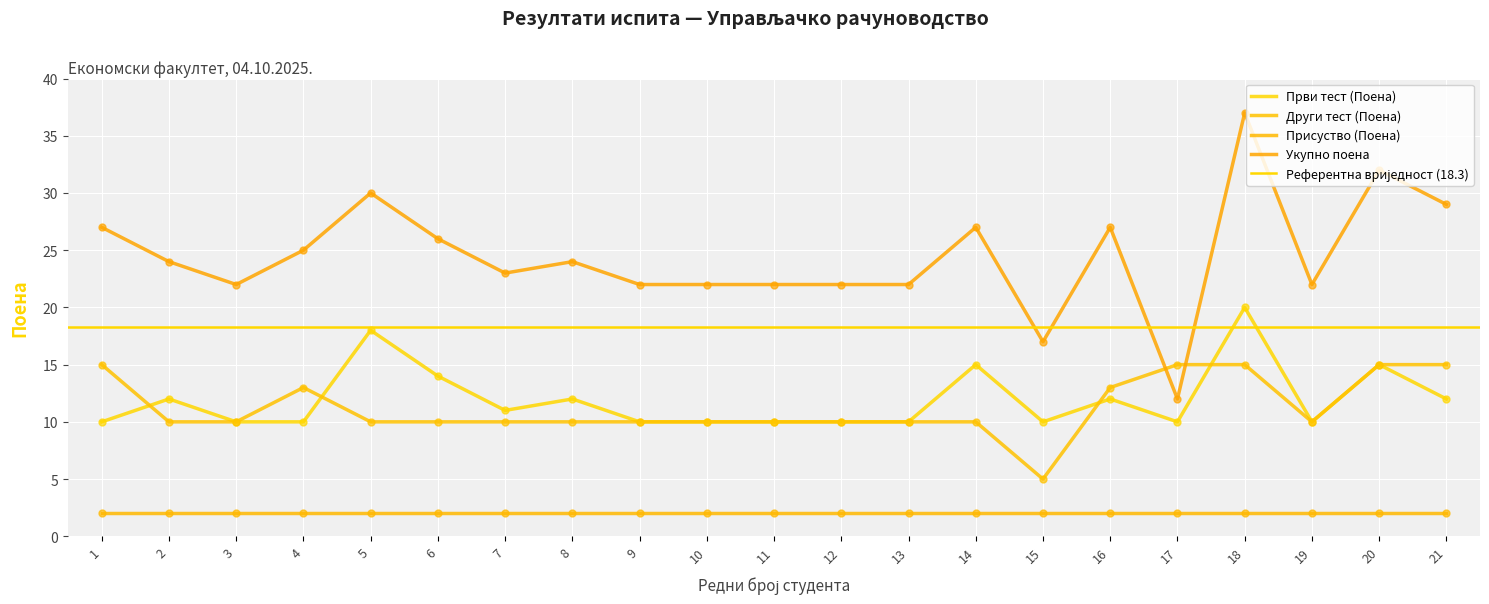

Which series has the widest spread of Y values?

Укупно поена